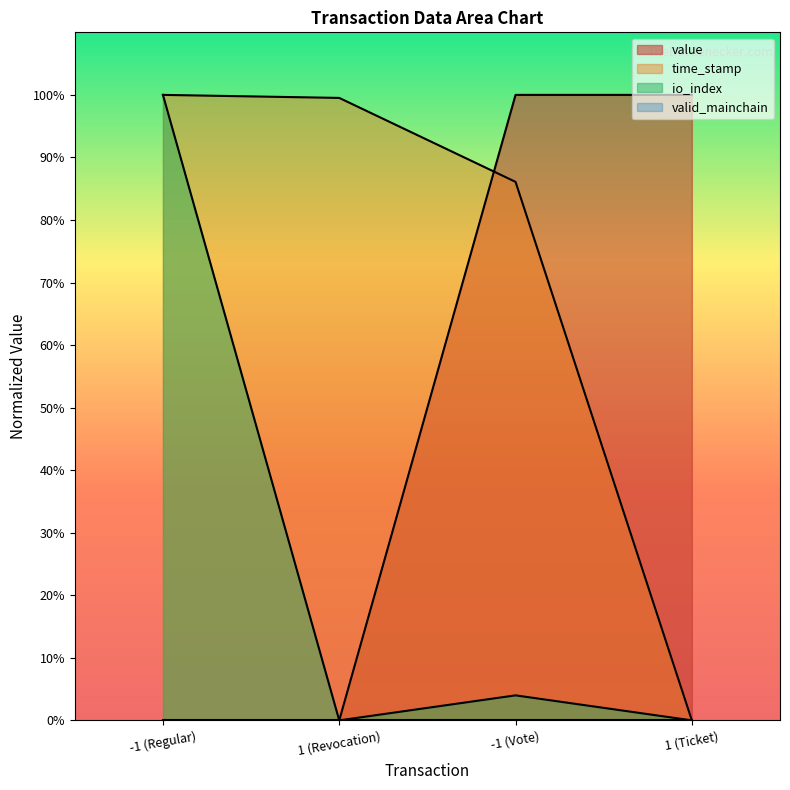

The value series shows 1.0 at -1 (Vote). True or false?

True